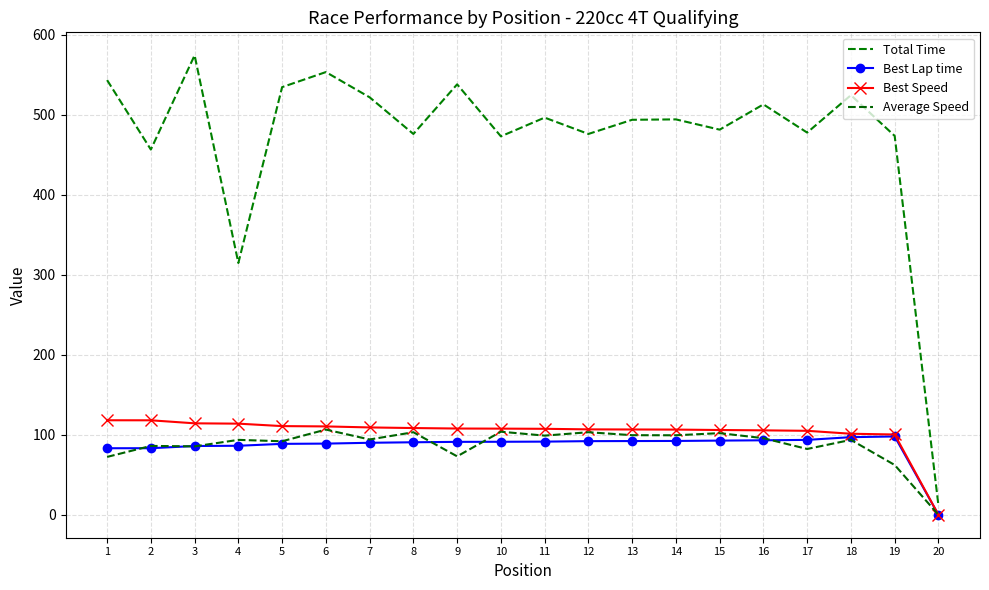

Where is Average Speed nearest to the value 53?

19